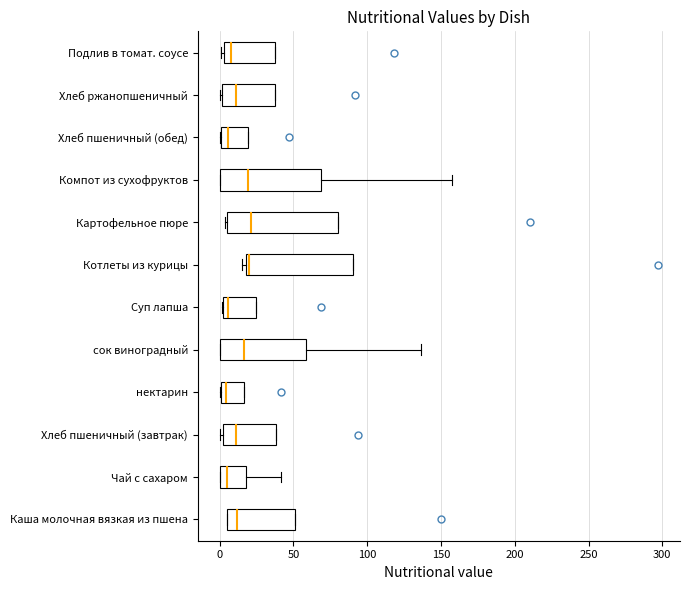

Reading bottom to top, transcribe this box plot: for each box, give where its median line is, the range the box spans, and where its two whiskers end, as read against the x-axis. The values are not printed on the chart, so give them approximately, as read against the axis.

Каша молочная вязкая из пшена: median 10, box 5 to 50, whiskers 5 to 50
Чай с сахаром: median 5, box 0 to 20, whiskers 0 to 40
Хлеб пшеничный (завтрак): median 10, box 0 to 40, whiskers 0 (just left of the box's left edge) to 40
нектарин: median 5, box 0 to 15, whiskers 0 to 15
сок виноградный: median 15, box 0 to 60, whiskers 0 to 135
Суп лапша: median 5, box 0 to 25, whiskers 0 to 25
Котлеты из курицы: median 20 (just right of the box's left edge), box 20 to 90, whiskers 15 to 90
Картофельное пюре: median 20, box 5 to 80, whiskers 5 to 80
Компот из сухофруктов: median 20, box 0 to 70, whiskers 0 to 160
Хлеб пшеничный (обед): median 5, box 0 to 20, whiskers 0 to 20
Хлеб ржанопшеничный: median 10, box 0 to 40, whiskers 0 to 40
Подлив в томат. соусе: median 5 (just right of the box's left edge), box 5 to 40, whiskers 0 to 40